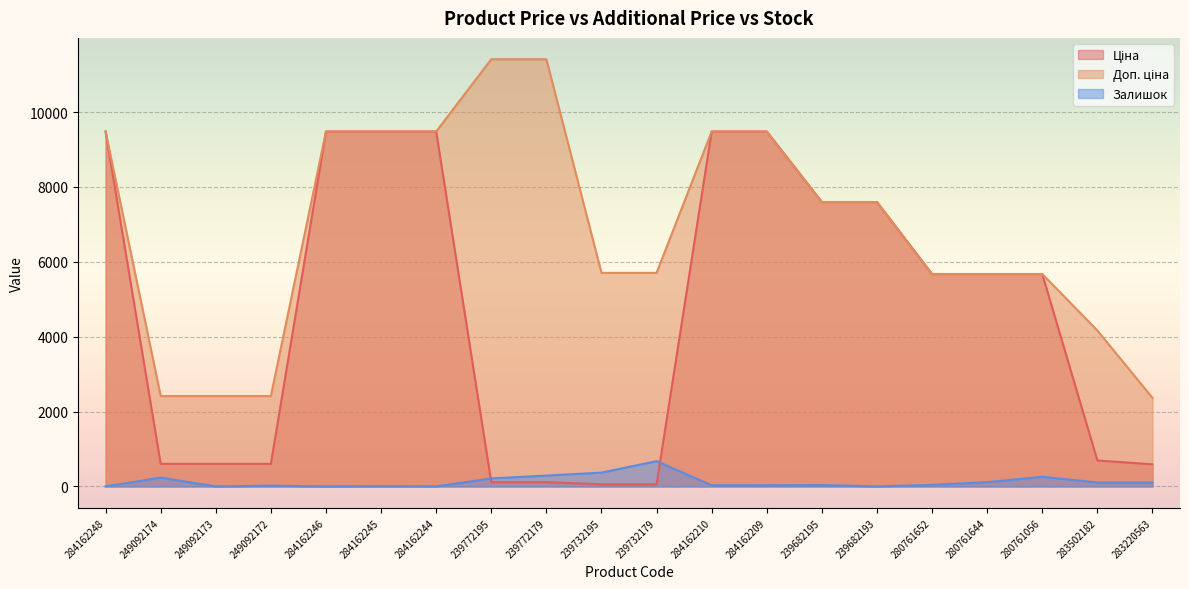

At which label does Залишок reach its minimum?

284162248